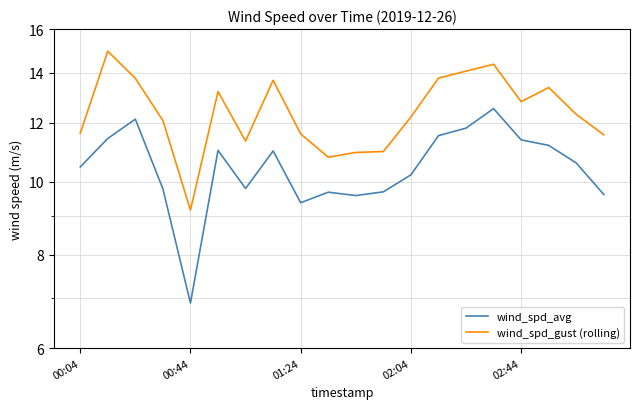

The value of wind_spd_gust (rolling) at 10 is 19.1. True or false?

False